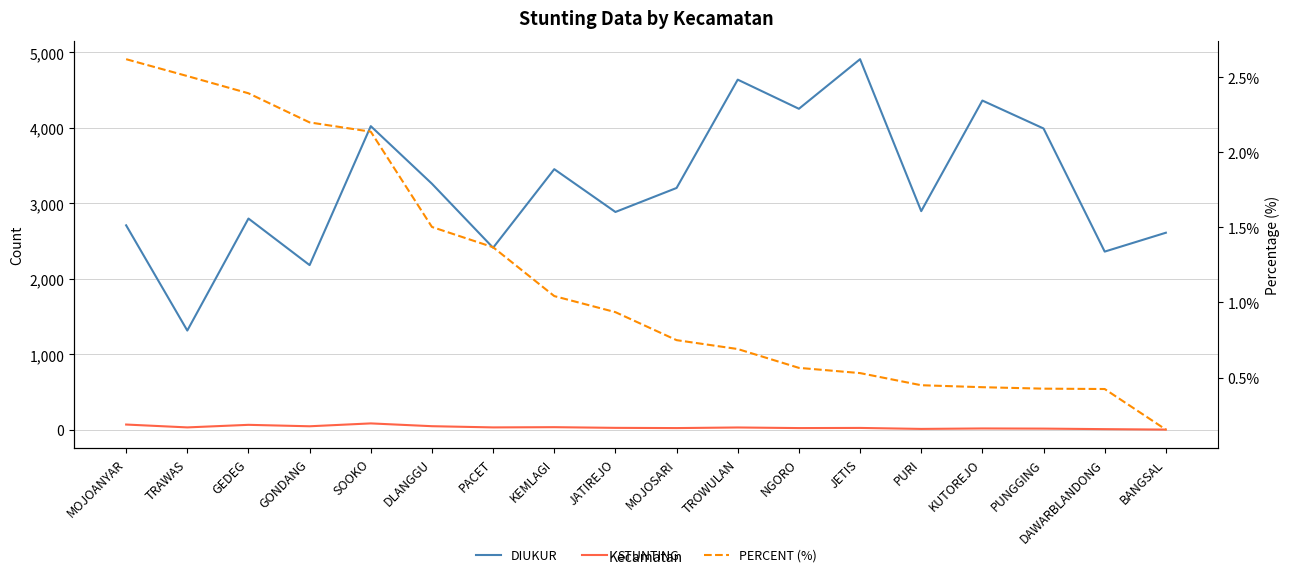

What is the value of the DIUKUR point at the 13th from the left?

4911.0